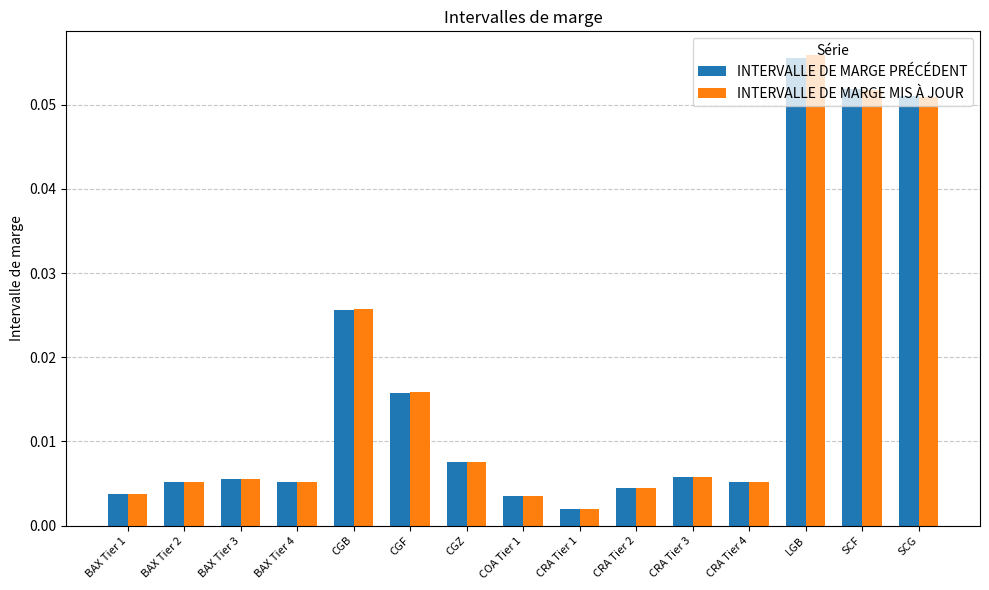

At how many categories does at least one series exceed 0?

15